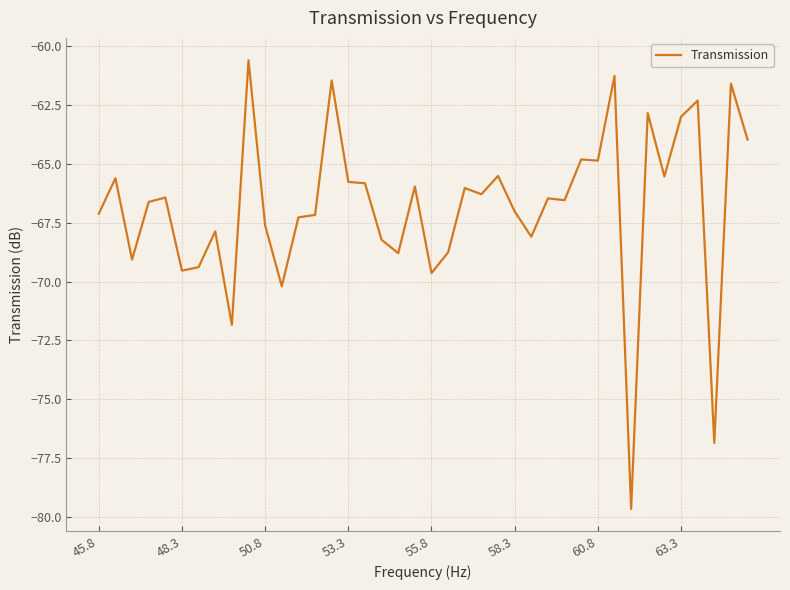

What is the greatest value displayed?

-60.6